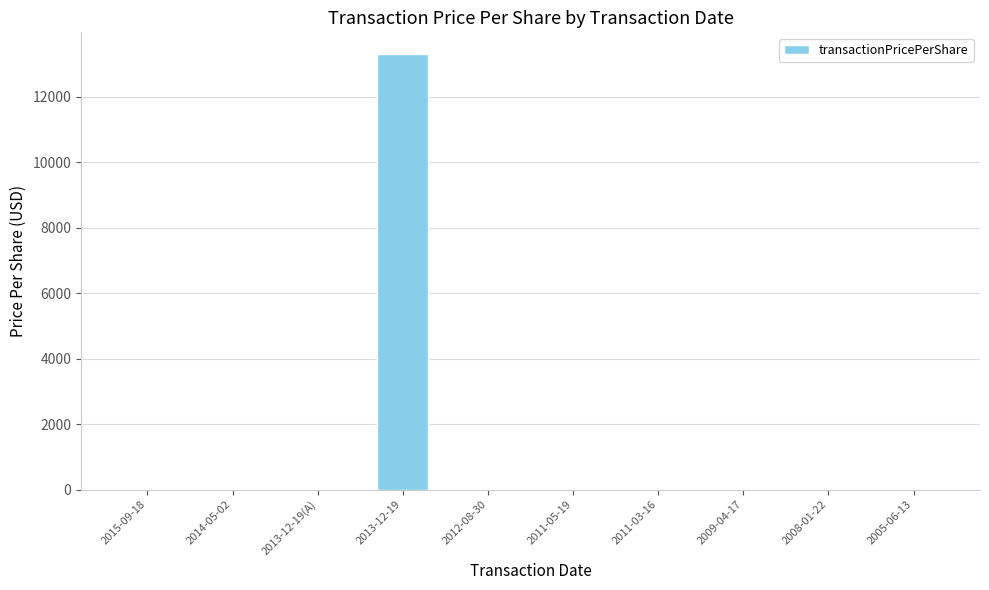

How many values exceed 9?

5